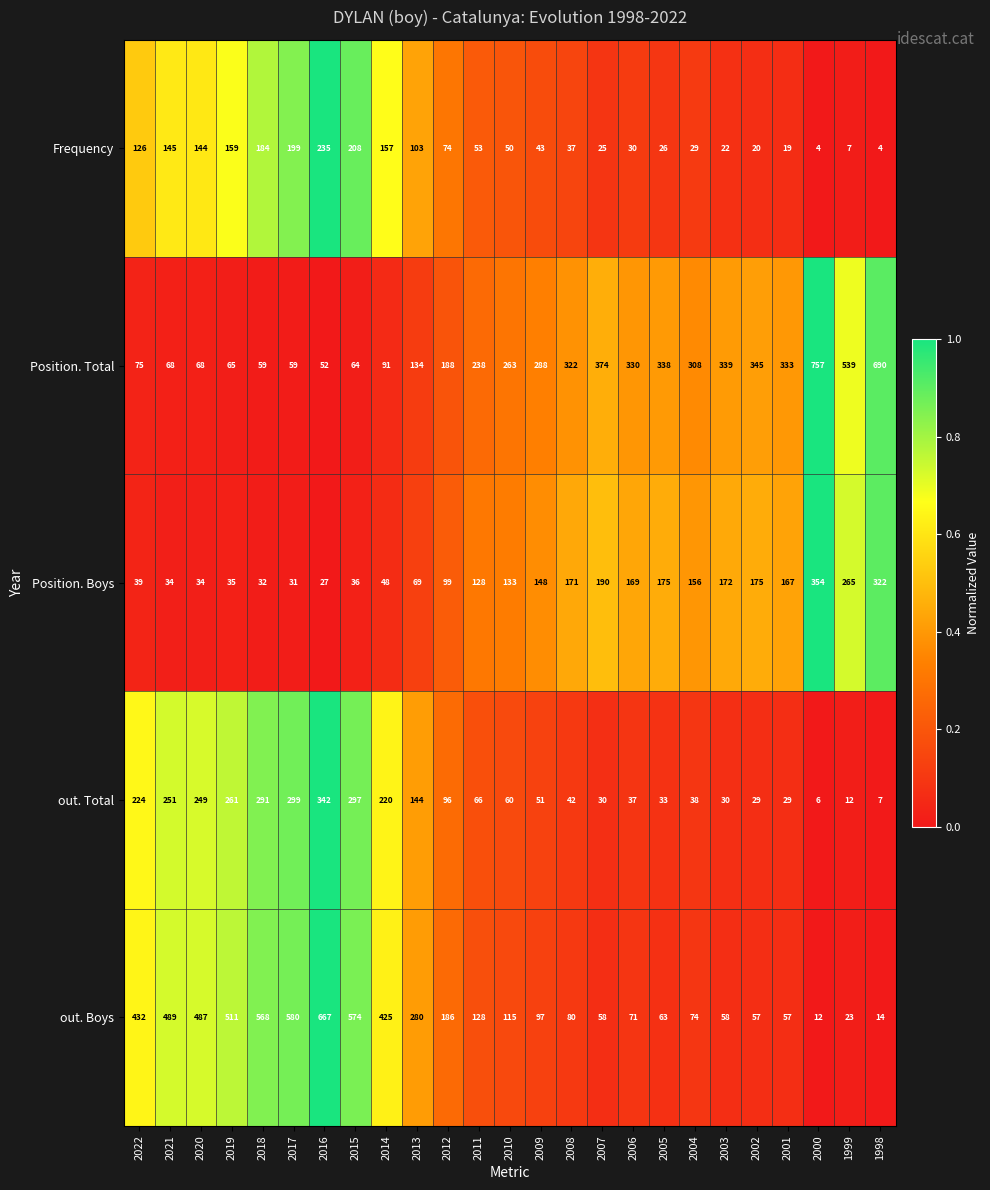

True or false: out. Boys has a value of 432 at 2022.

True